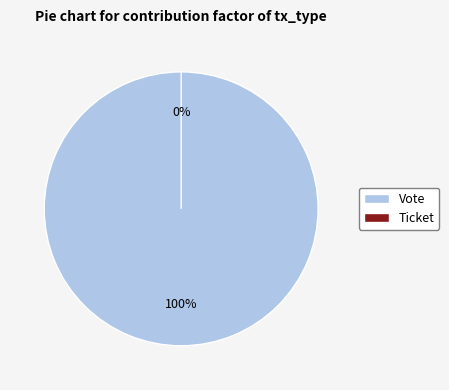

What percentage is the Vote slice, to the nearest percent?

100%